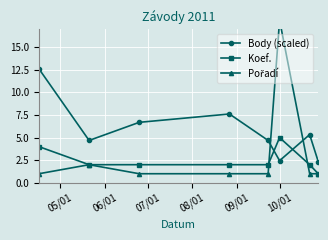

What is the sum of all Koef. values?

20.0